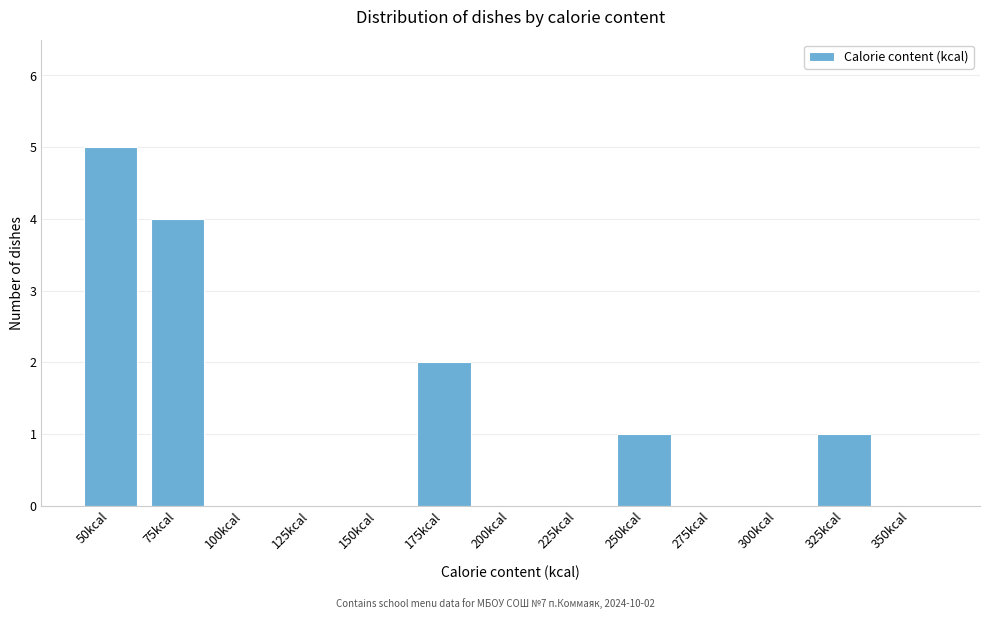

Reading left to right, what are all the values shown in this chart?

50kcal=5	75kcal=4	100kcal=0	125kcal=0	150kcal=0	175kcal=2	200kcal=0	225kcal=0	250kcal=1	275kcal=0	300kcal=0	325kcal=1	350kcal=0